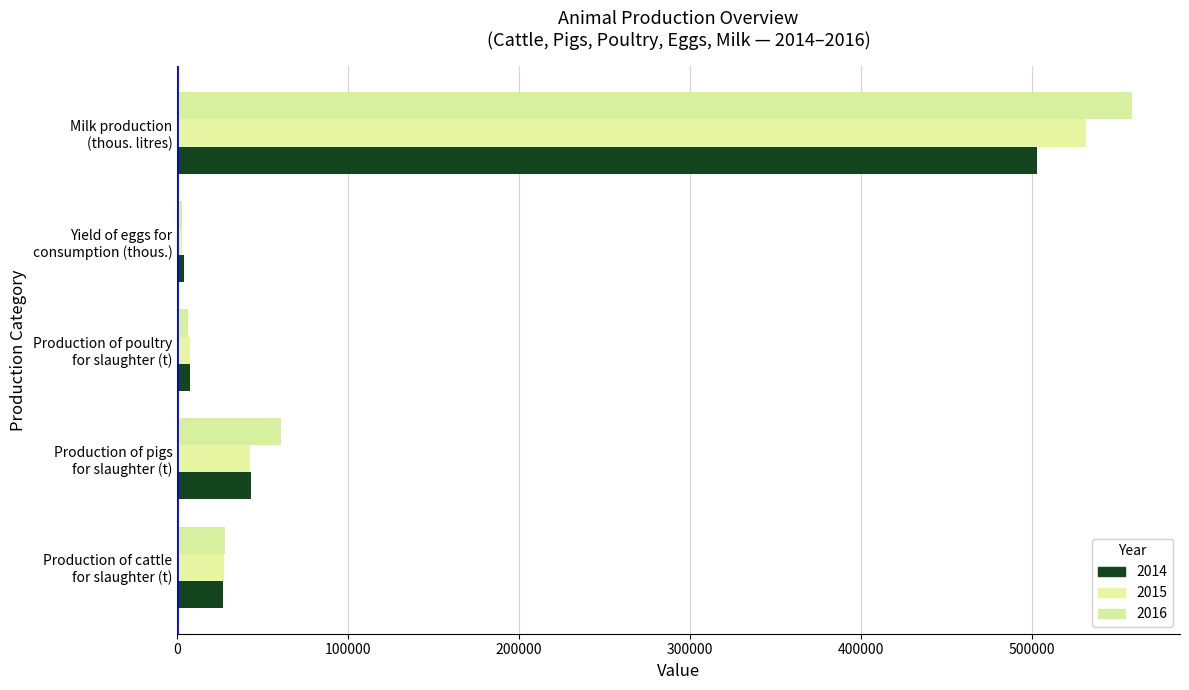

Is it true that 2015 equals 27578.0 at Production of cattle
for slaughter (t)?

True